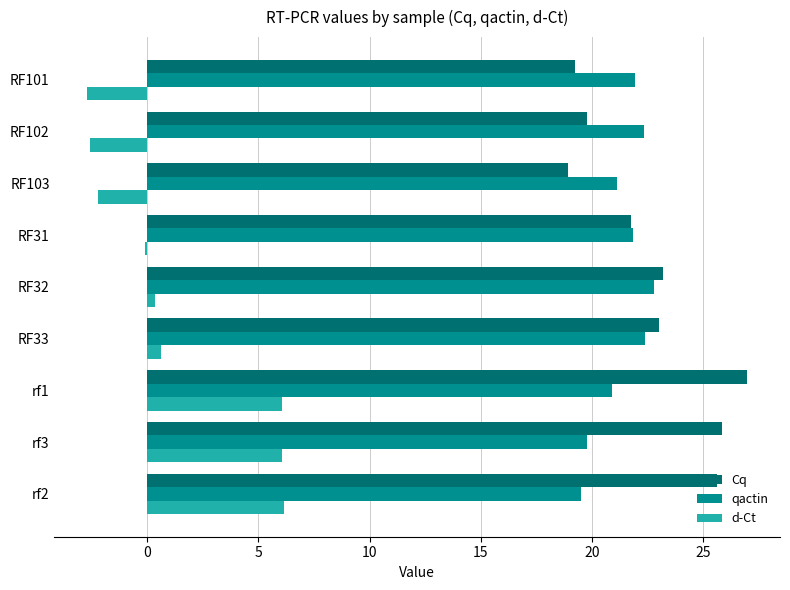

What are all the series names shown in the legend?

Cq, qactin, d-Ct